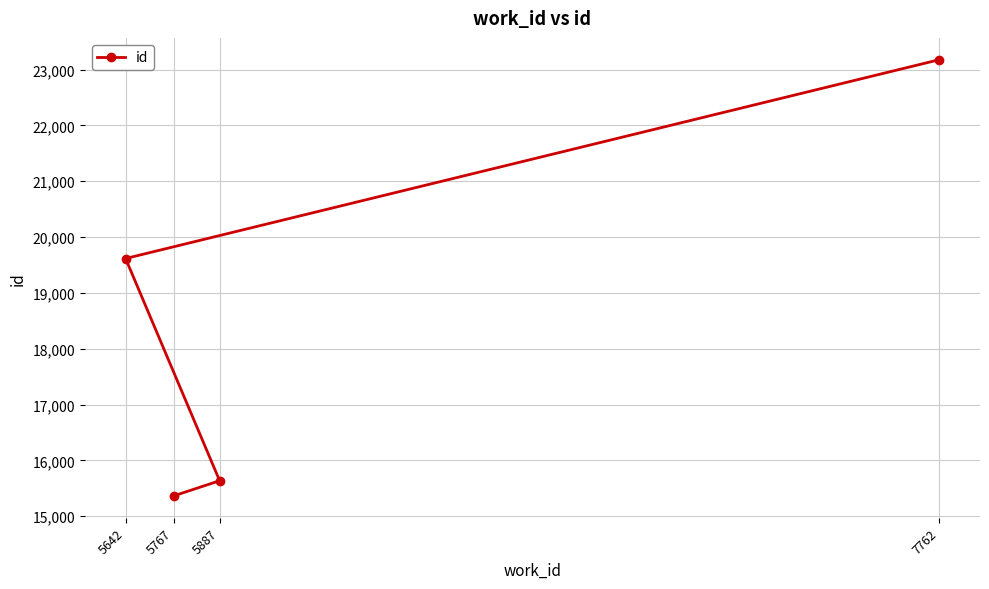

What is the change in value from 5767 to 5642?

+4252